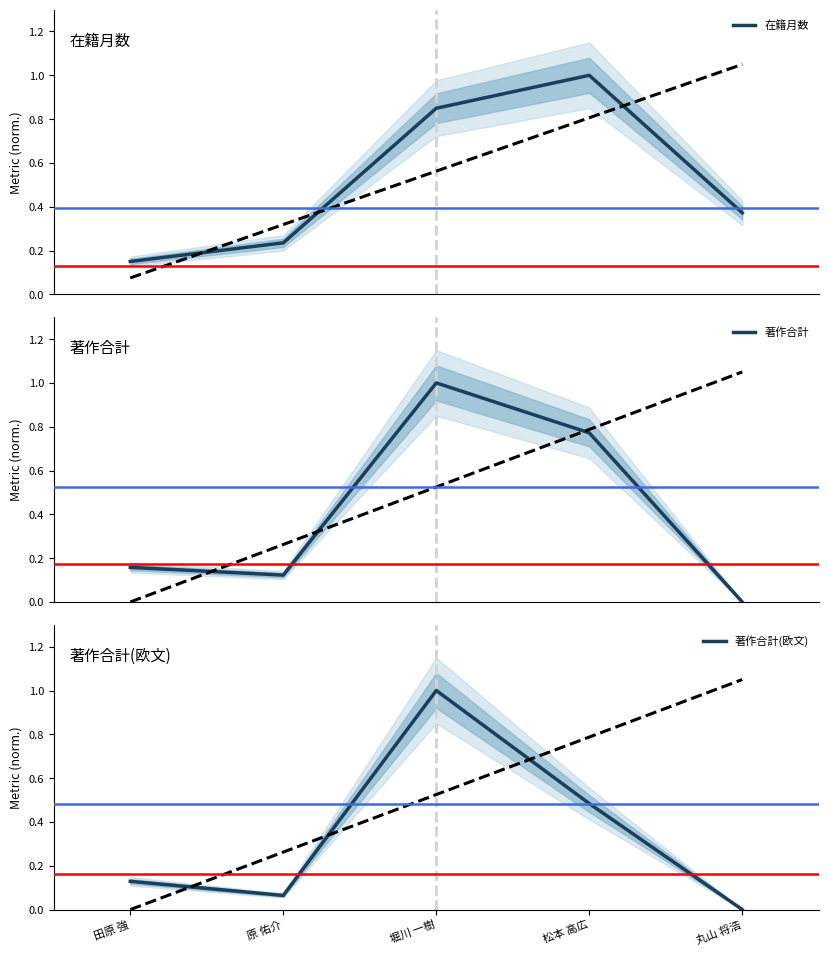

Does the chart display data point markers on the line(s)?

No